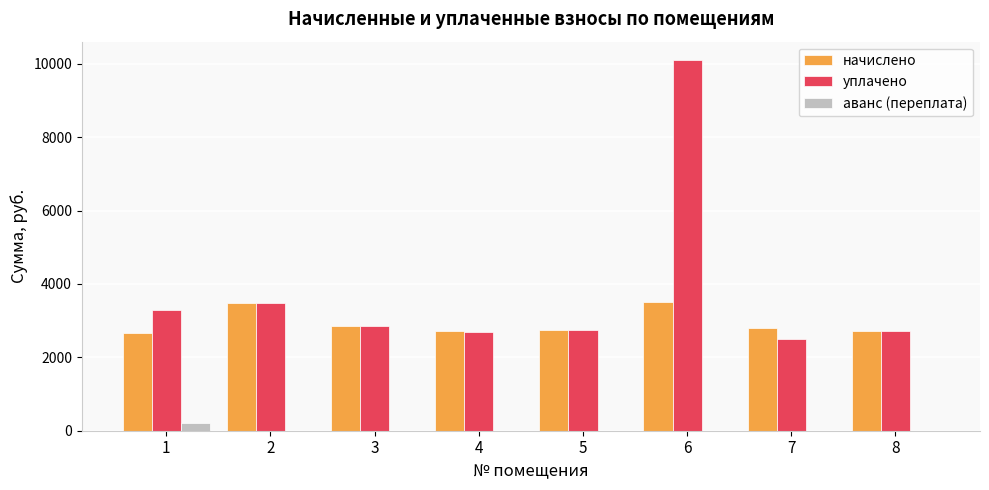

What is the maximum value shown in the chart?

10100.0